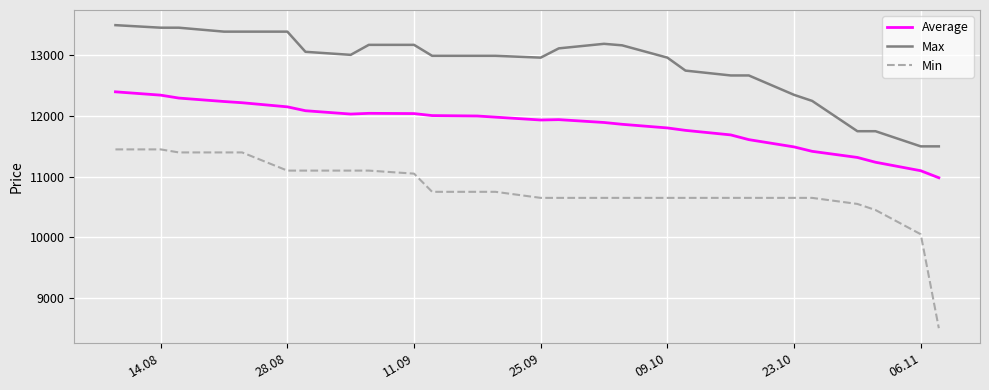

List the series in order of their peak value, lowest first.

Min, Average, Max